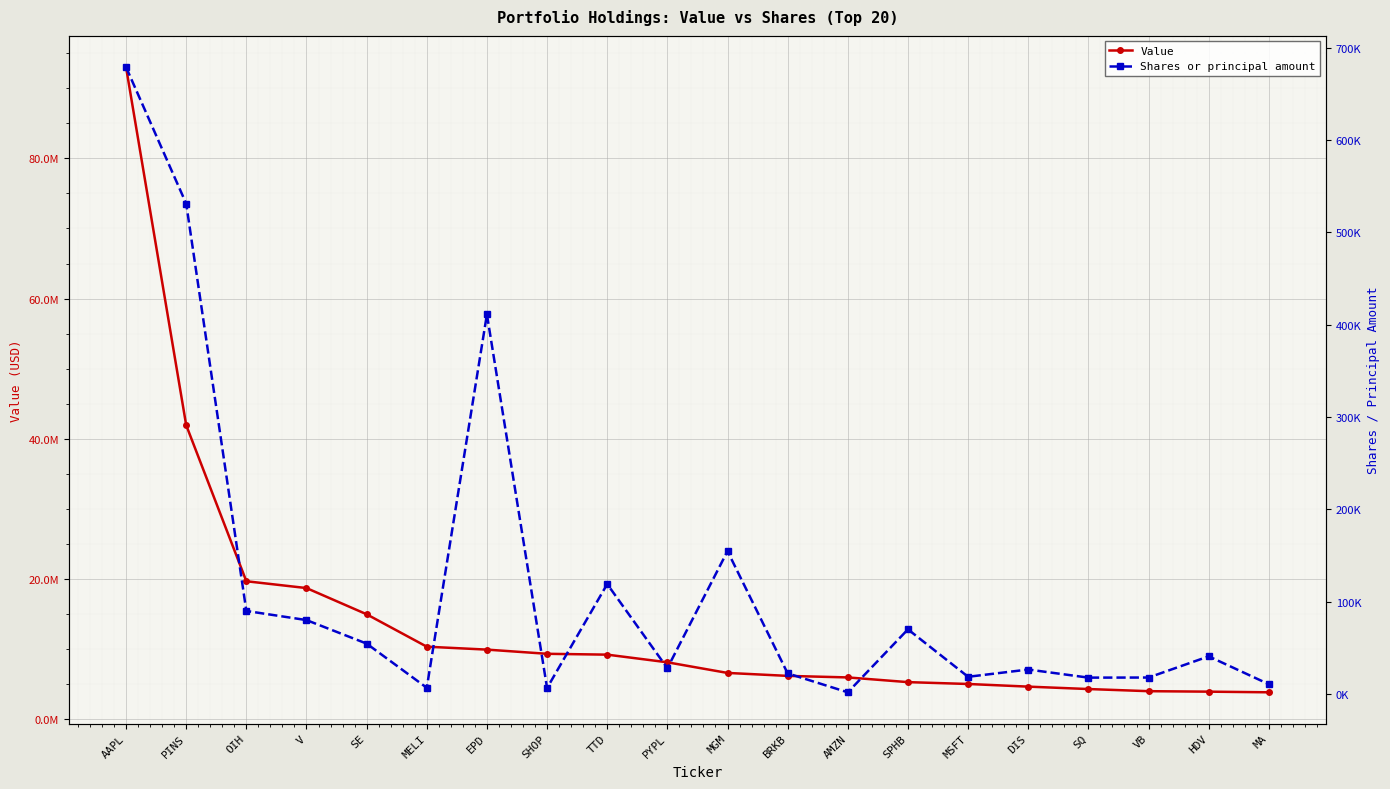

What is the difference between the highest and lowest values at TTD?

9086012